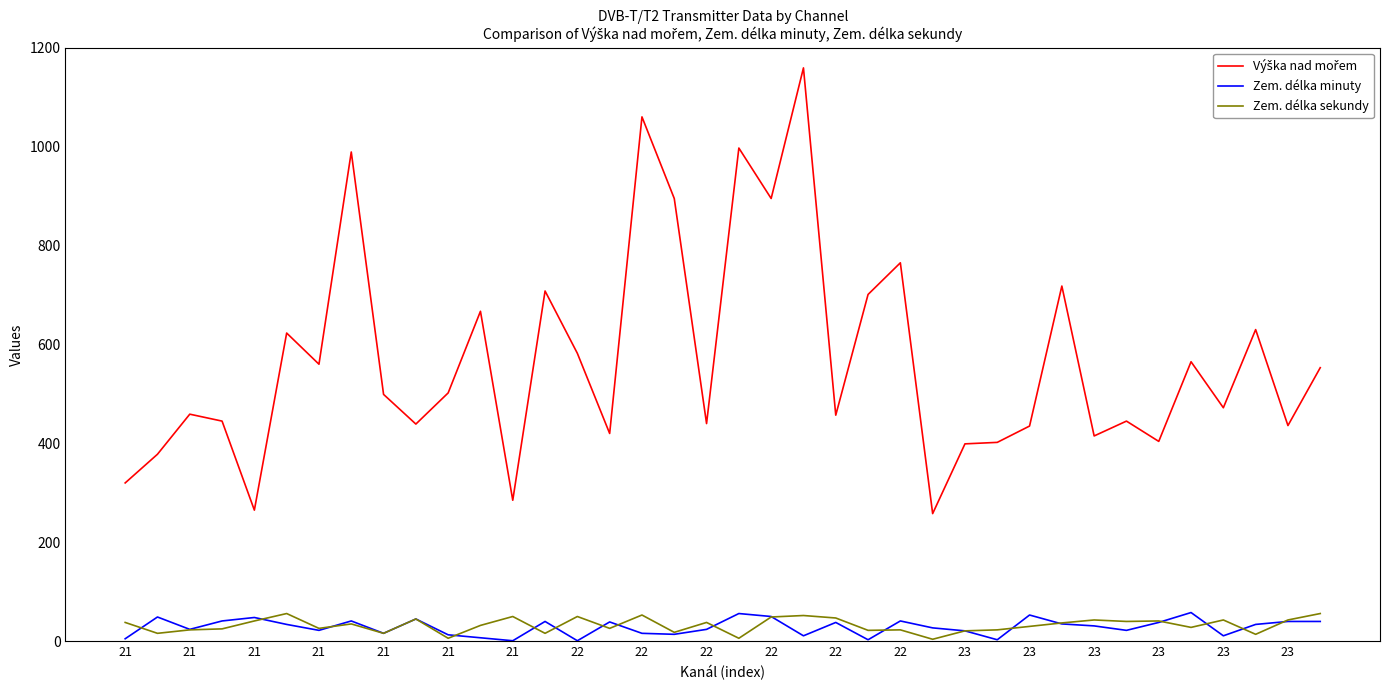

What is the greatest value displayed?

1159